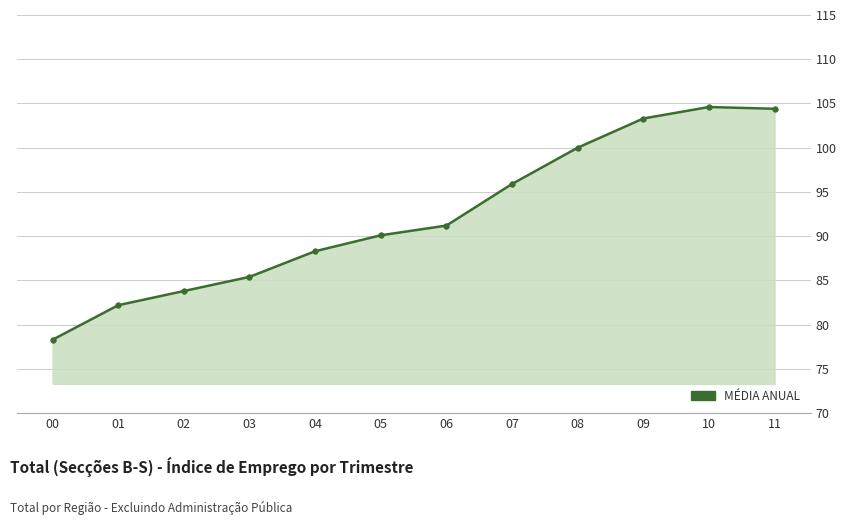

What is the value of the 2nd point from the left?

82.2